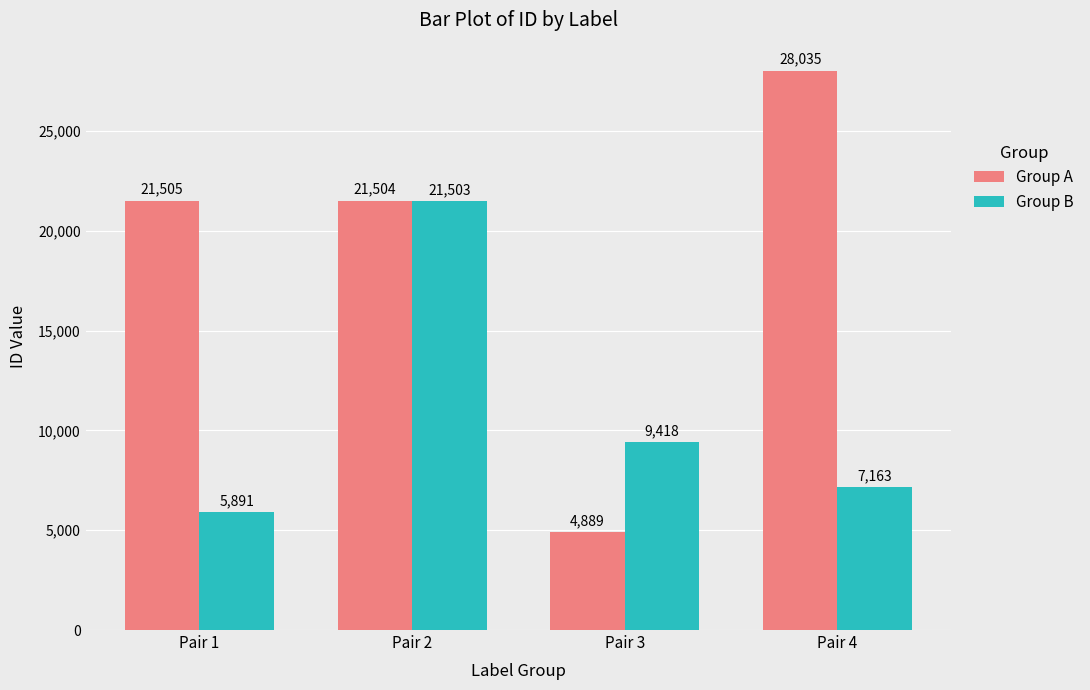

What is the difference between the highest and lowest values at Pair 1?

15614